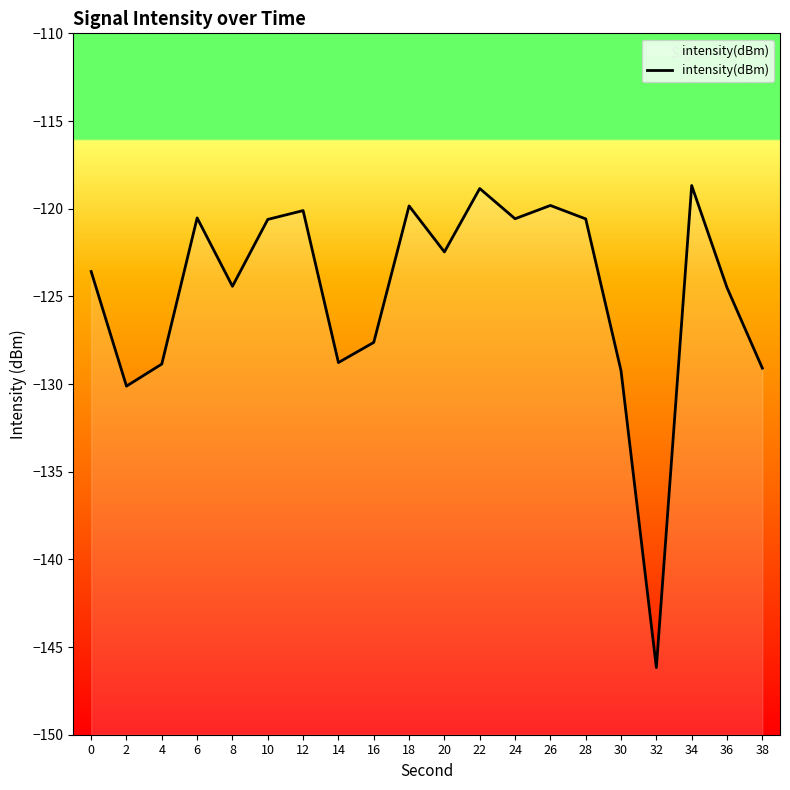

How many points are lower than both their immediate neighbors (excluding endpoints)?

6